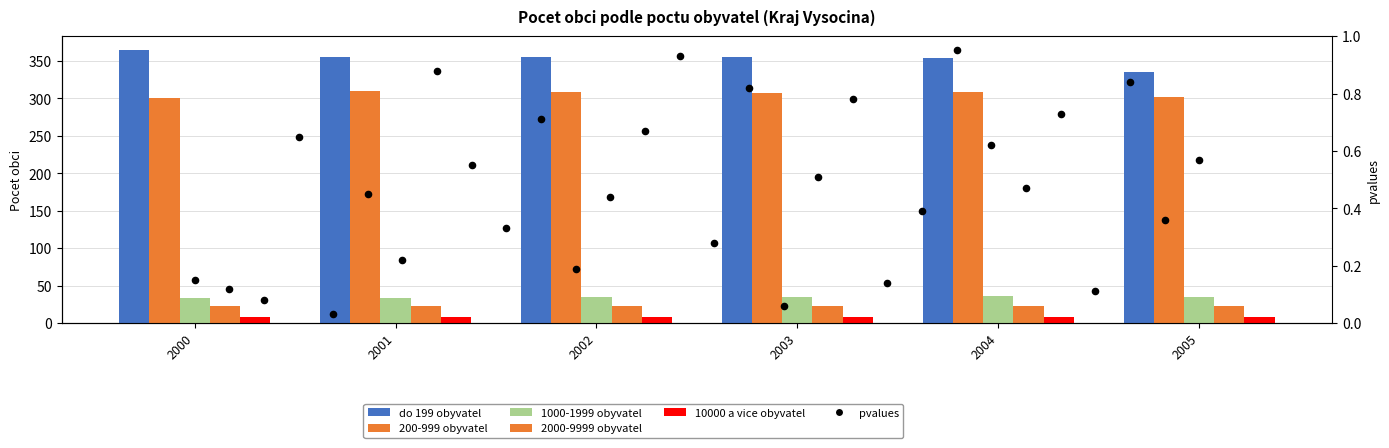

Which series contains the highest Y value?

do 199 obyvatel